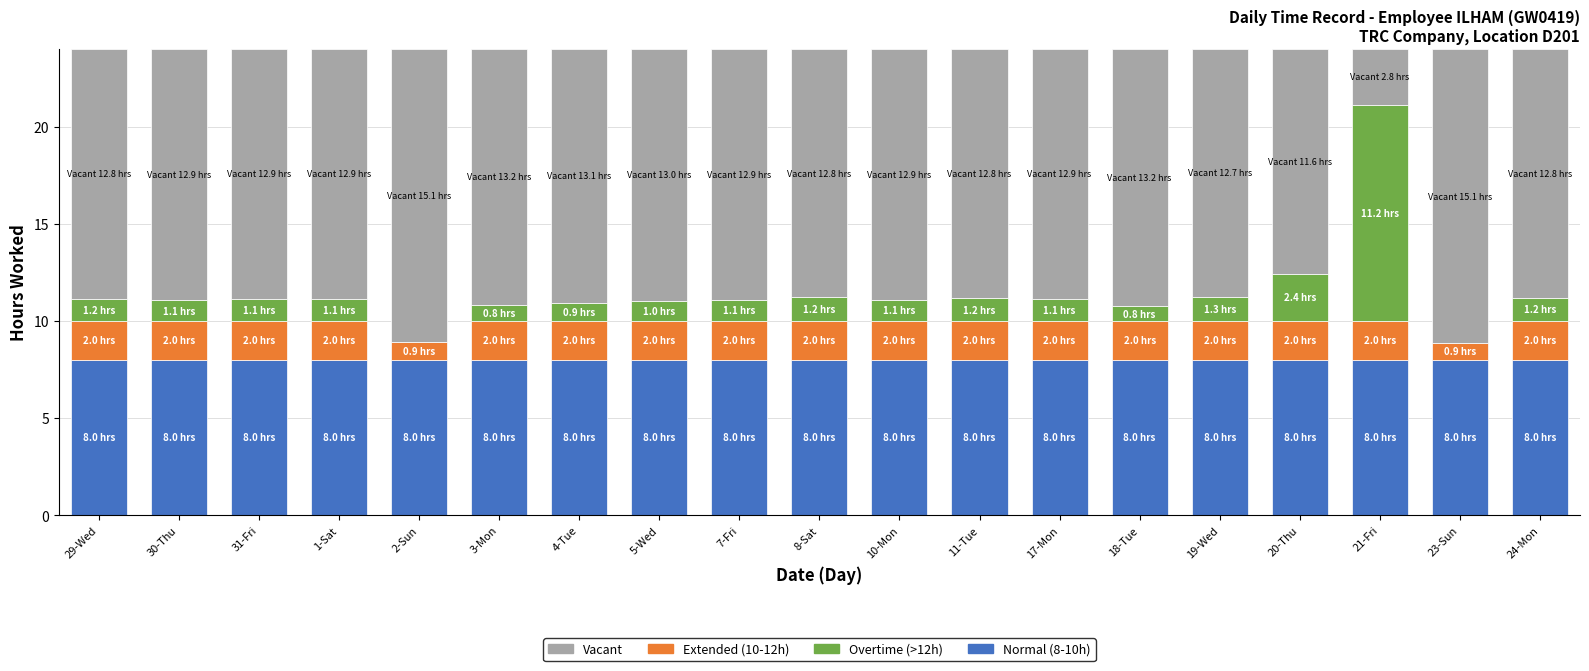

What is the total value across all series at 17-Mon?

24.0